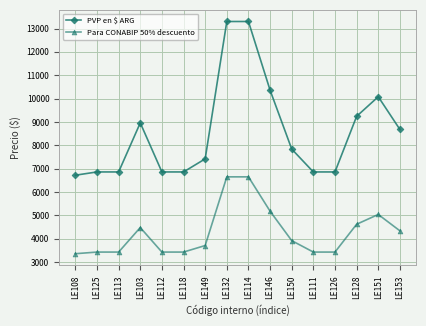

Which series has the largest range (max minus min)?

PVP en $ ARG